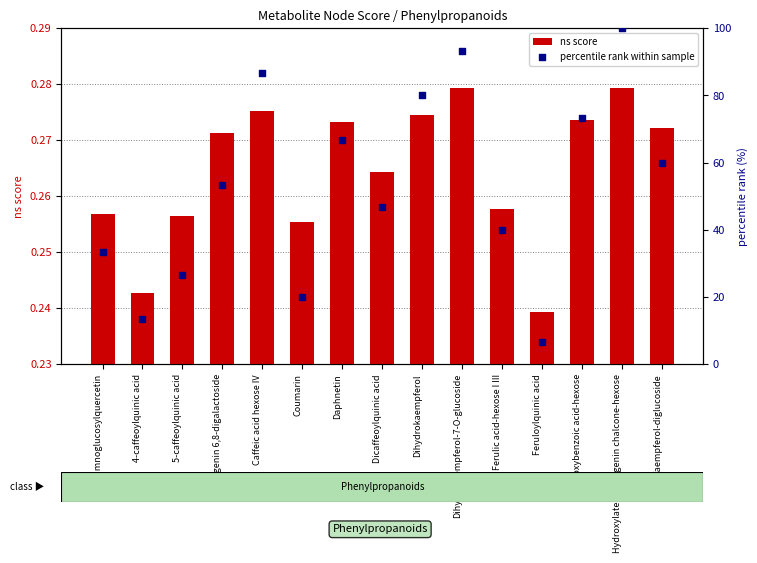

Which series reaches the minimum Y coordinate?

ns score